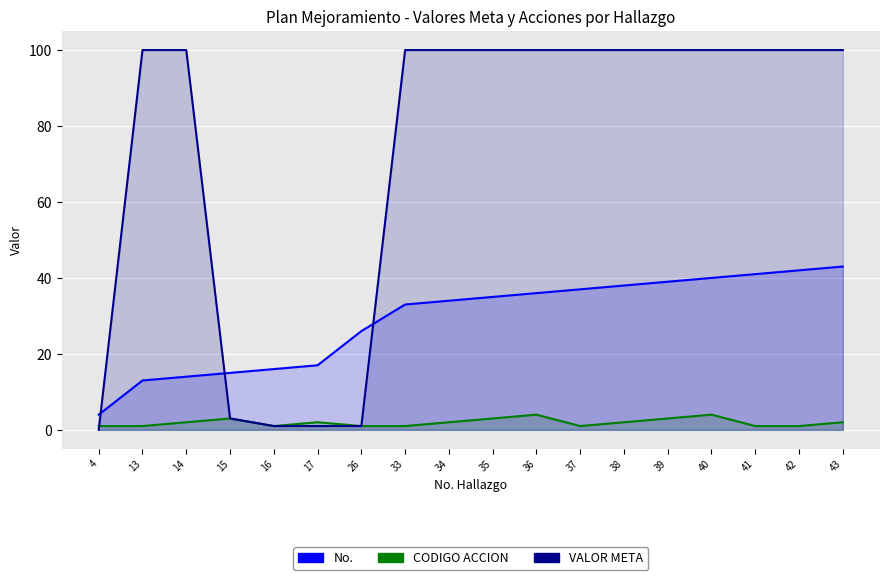

At how many categories does at least one series exceed 87?

13